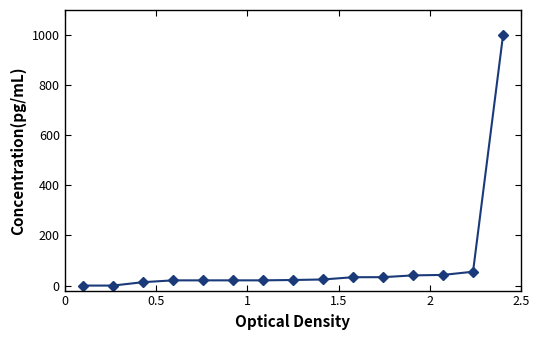

What is the greatest value displayed?

1000.0